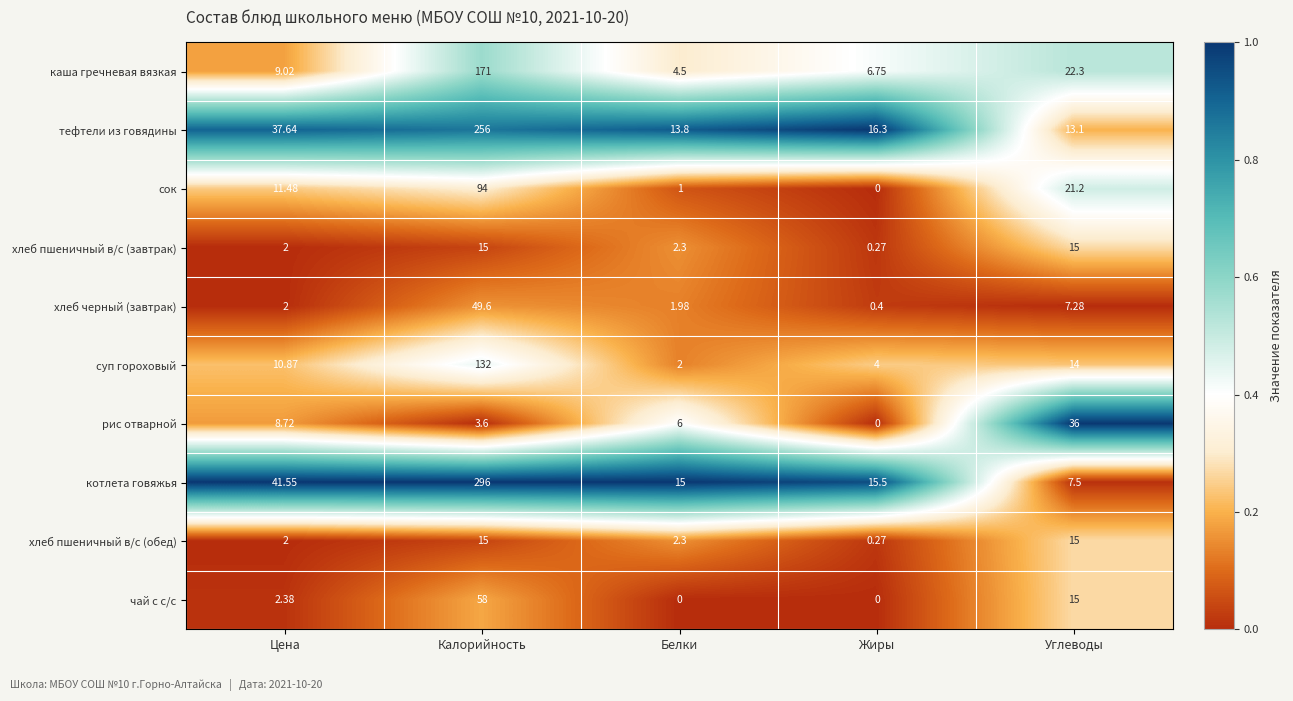

Between Цена and Калорийность, which series saw the biggest shift?

котлета говяжья